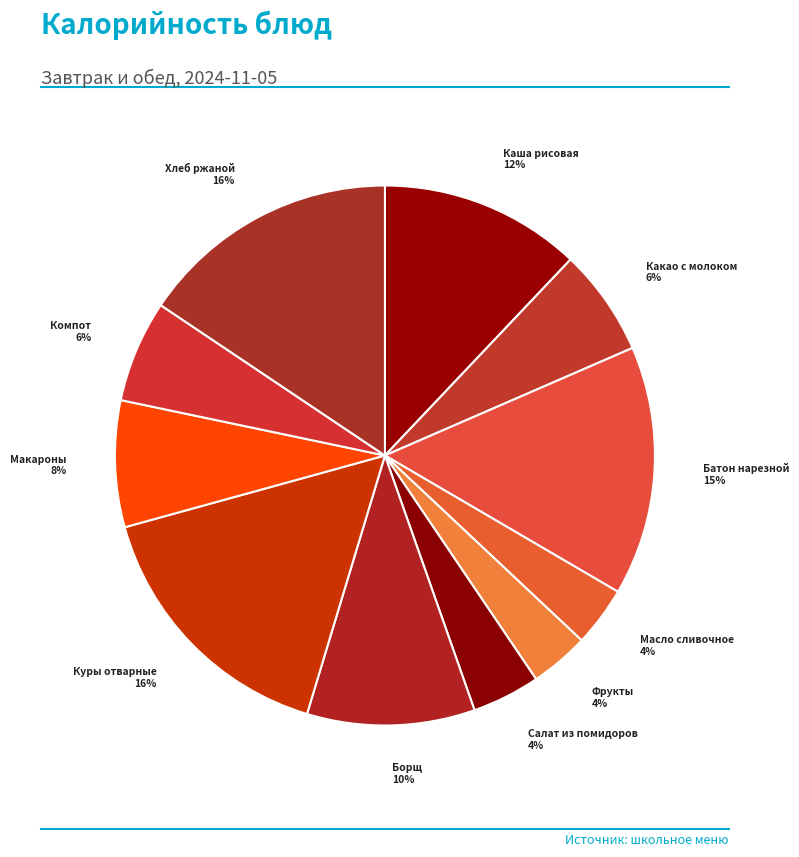

What is the smallest slice in the pie chart?

Фрукты